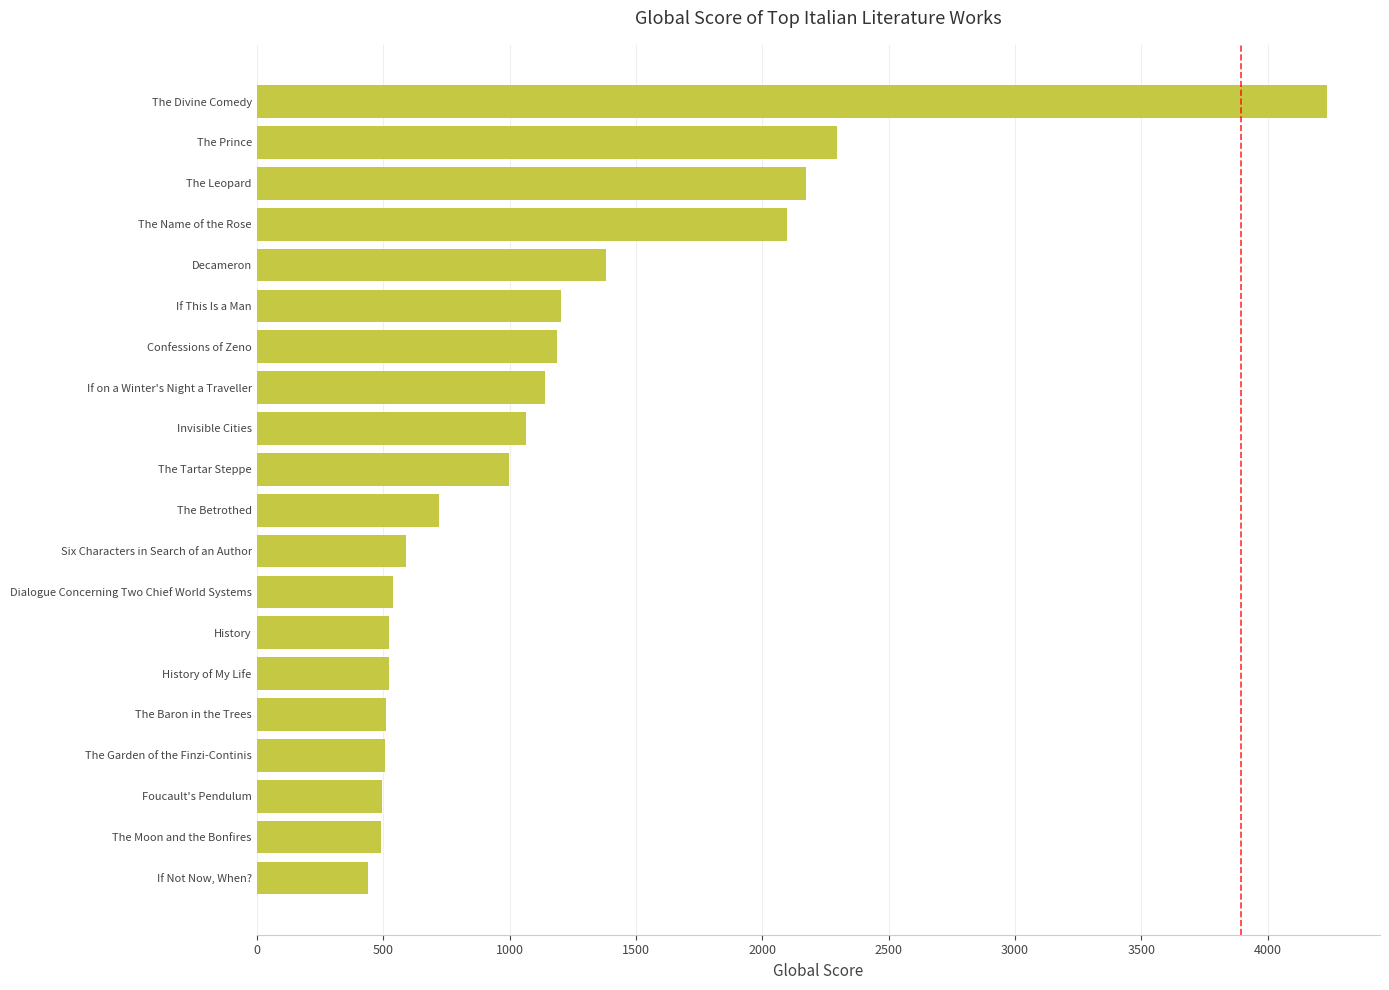

What is the smallest value displayed?

442